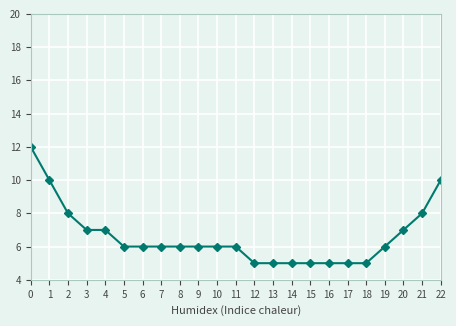

The value at 20 is 12. True or false?

False